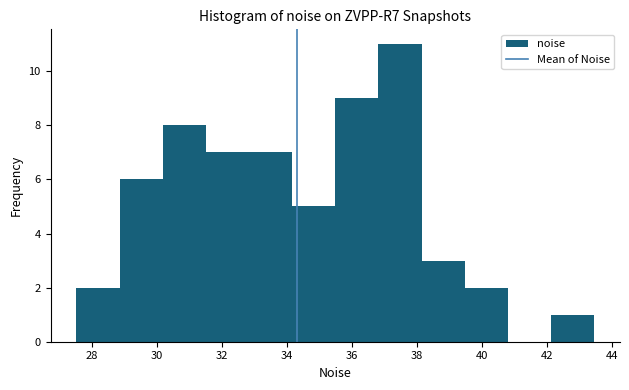

Reading left to right, transcribe this chart: for each bar, give the range it covers on the x-axis and its height. Neither the bar edges nor the heights are printed on the chart, so give them approximately, as read against the axes.

27.6 to 28.8: 2
28.8 to 30.2: 6
30.2 to 31.6: 8
31.6 to 32.8: 7
32.8 to 34.2: 7
34.2 to 35.4: 5
35.4 to 36.8: 9
36.8 to 38.2: 11
38.2 to 39.4: 3
39.4 to 40.8: 2
40.8 to 42.2: 0
42.2 to 43.4: 1